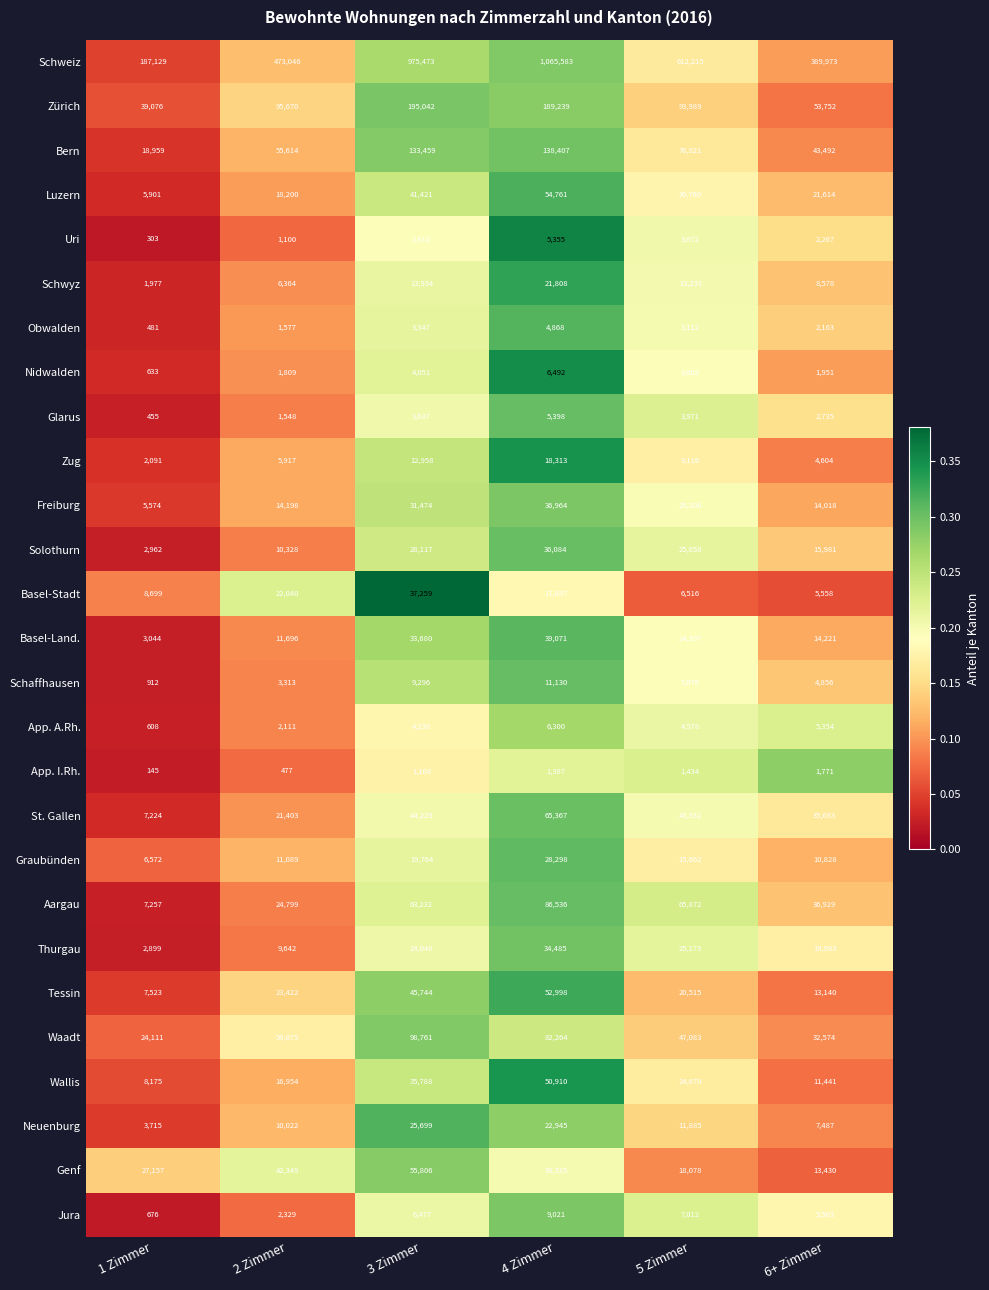

Rank the series at 6+ Zimmer from highest to lowest value.

Schweiz, Zürich, Bern, Aargau, St. Gallen, Waadt, Luzern, Thurgau, Solothurn, Basel-Land., Freiburg, Genf, Tessin, Wallis, Graubünden, Schwyz, Neuenburg, Jura, Basel-Stadt, App. A.Rh., Schaffhausen, Zug, Glarus, Uri, Obwalden, Nidwalden, App. I.Rh.